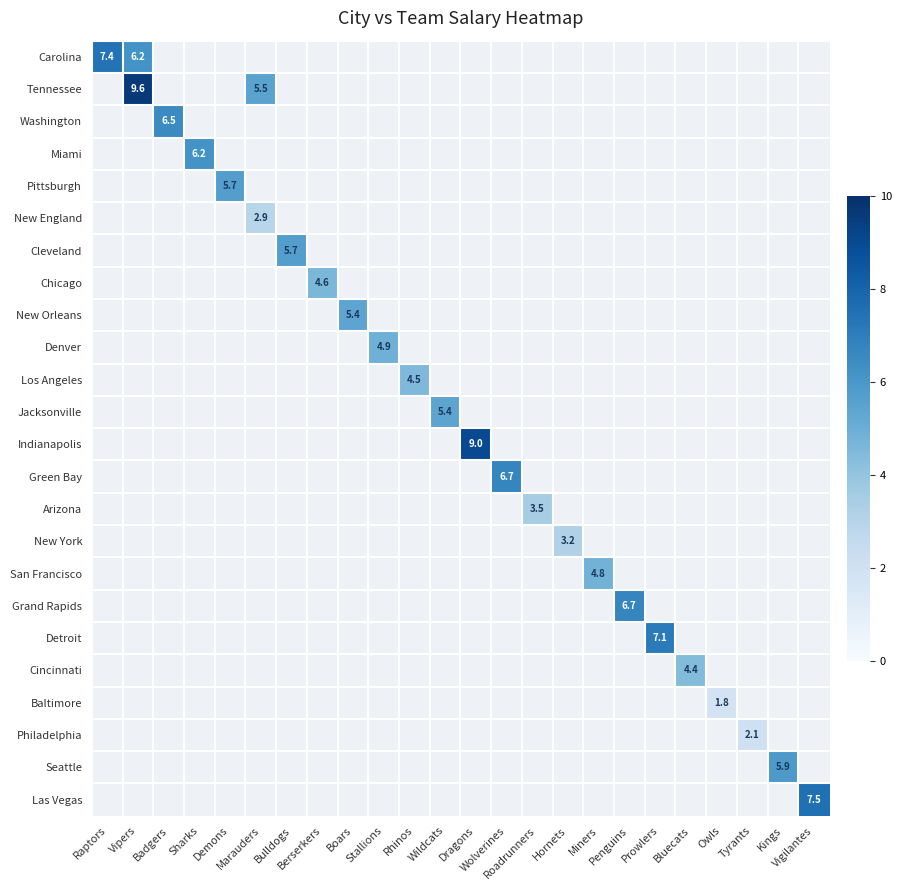

Rank the categories by Seattle value from lowest to highest.

Raptors, Vipers, Badgers, Sharks, Demons, Marauders, Bulldogs, Berserkers, Boars, Stallions, Rhinos, Wildcats, Dragons, Wolverines, Roadrunners, Hornets, Miners, Penguins, Prowlers, Bluecats, Owls, Tyrants, Vigilantes, Kings